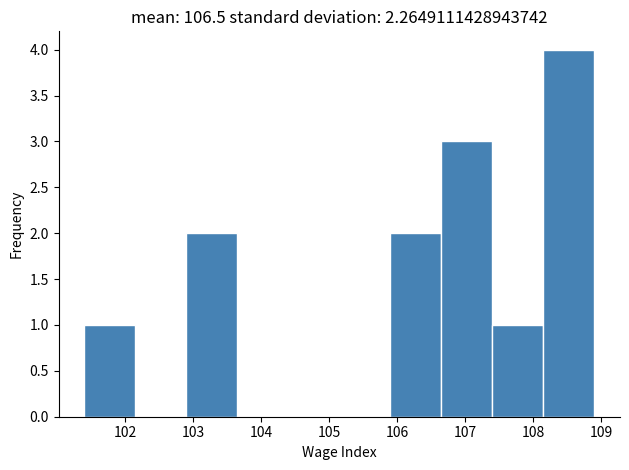

Reading left to right, transcribe this chart: for each bar, give the range it covers on the x-axis and its height. Neither the bar edges nor the heights are printed on the chart, so give them approximately, as read against the axes.

101.40 to 102.15: 1
102.15 to 102.90: 0
102.90 to 103.65: 2
103.65 to 104.40: 0
104.40 to 105.15: 0
105.15 to 105.90: 0
105.90 to 106.65: 2
106.65 to 107.40: 3
107.40 to 108.15: 1
108.15 to 108.90: 4